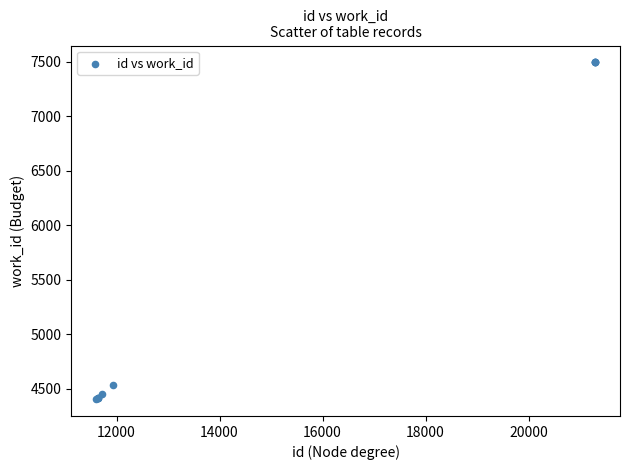

What Y value in the scatter plot is closest to 5948?

4535